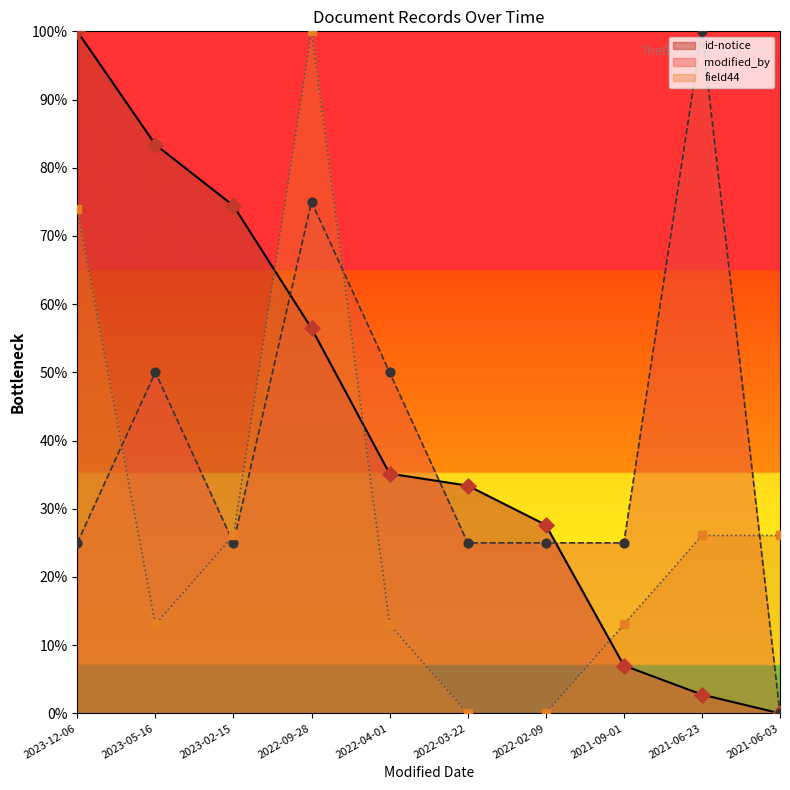

Which series has the largest total across all categories?

id-notice